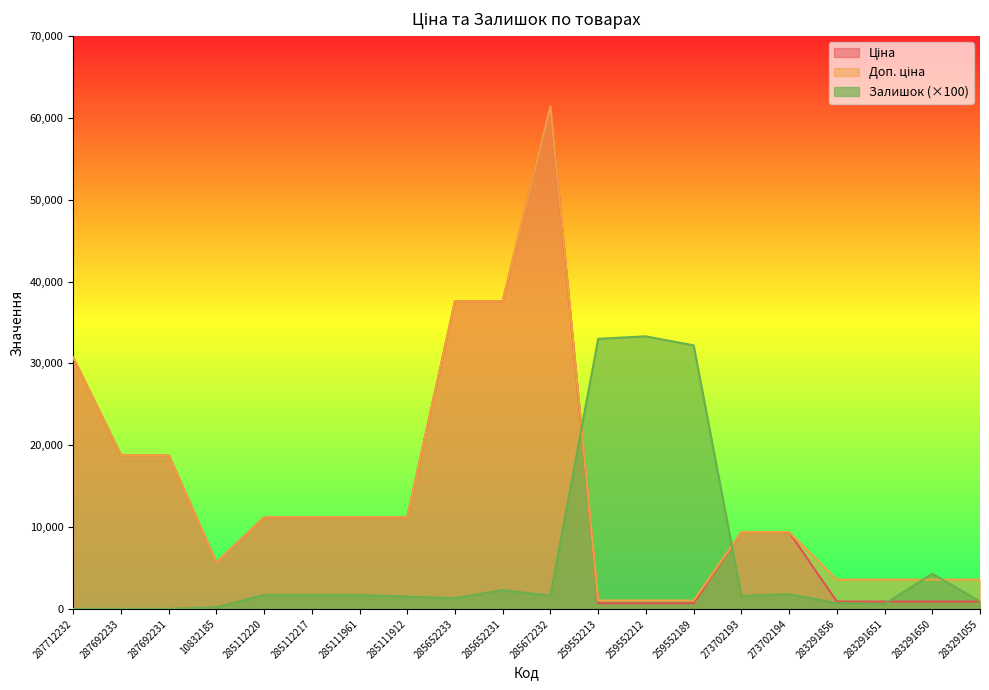

What is the difference between the maximum and minimum values in the Залишок series?

33300.0